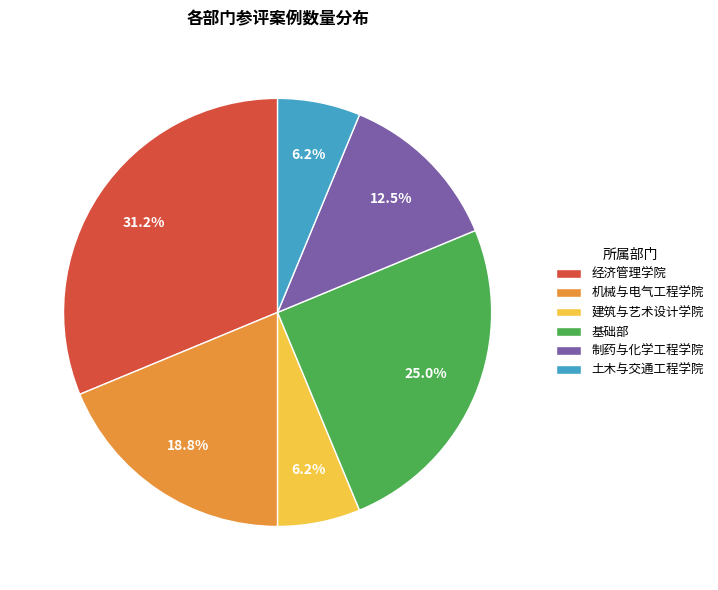

Count the number of slices in the pie.

6